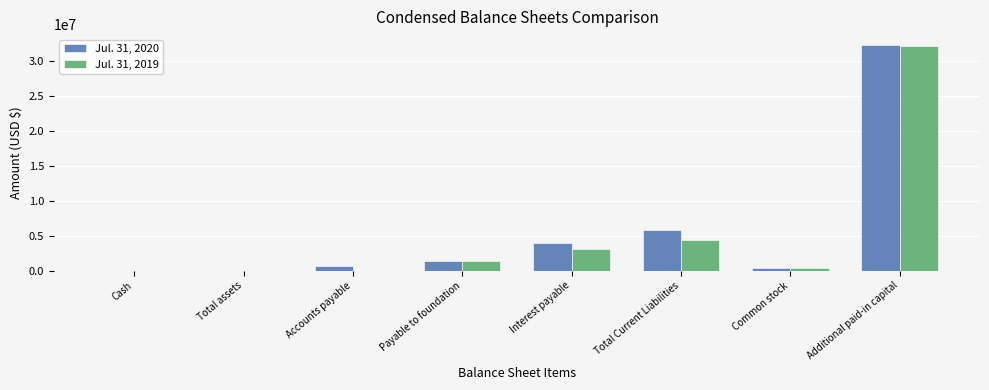

What value does the Jul. 31, 2020 series have at Payable to foundation, to the nearest 100?

1315800